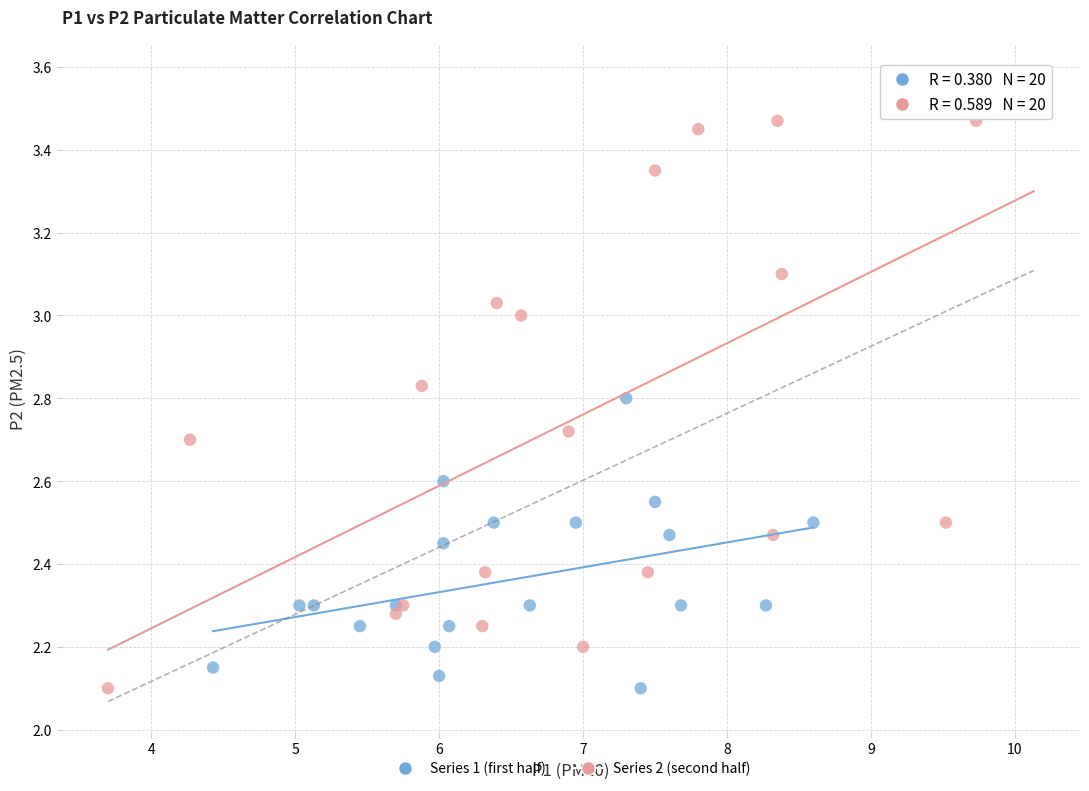

What are all the series names shown in the legend?

Series 1 (first half), Series 2 (second half)